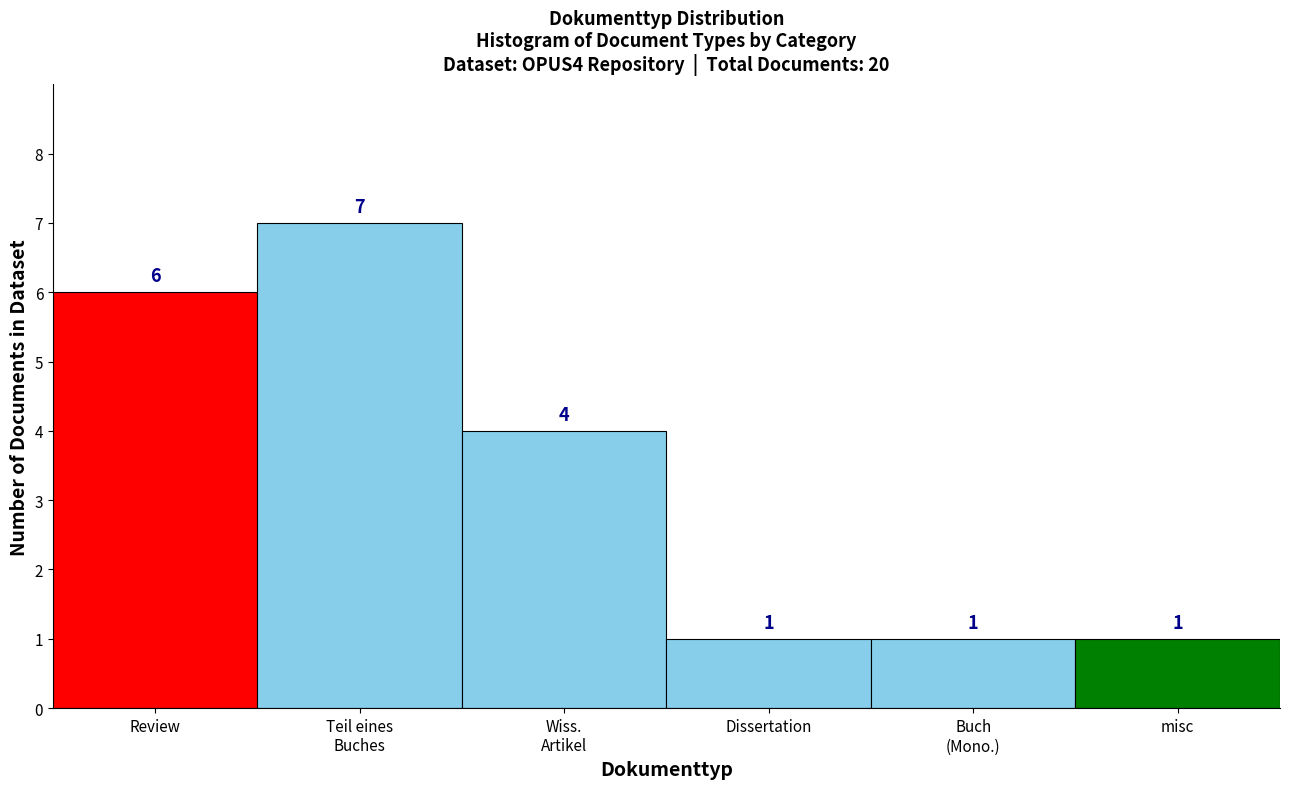

Reading right to left, list all the values displayed in this chart.

1	1	1	4	7	6